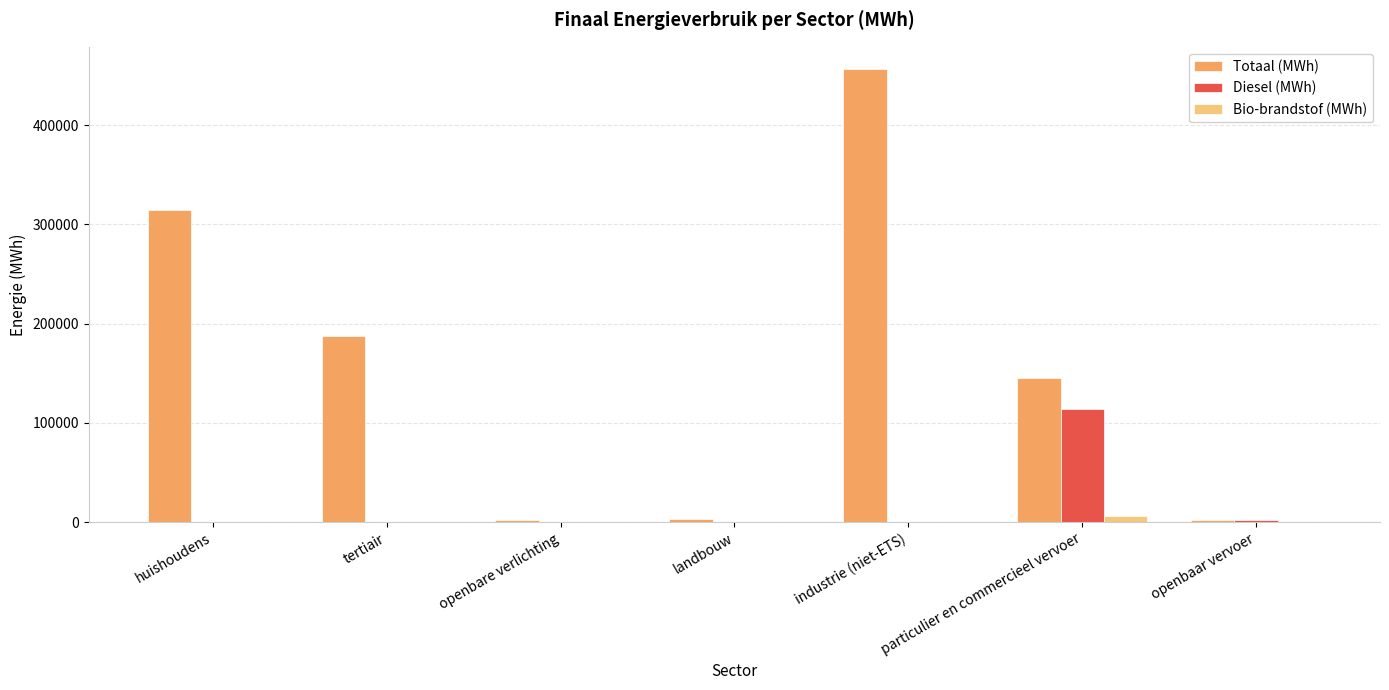

Between tertiair and landbouw, which series saw the biggest shift?

Totaal (MWh)